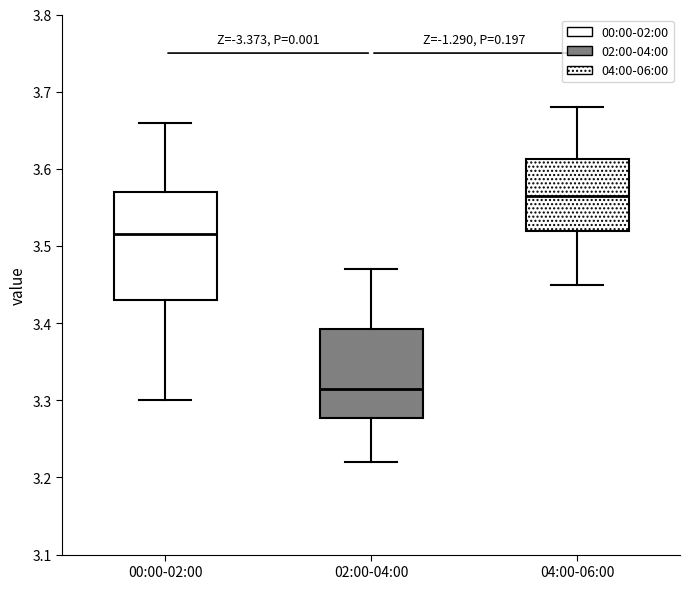

Which box is the tallest, from its lower edge to its upper edge?

00:00-02:00